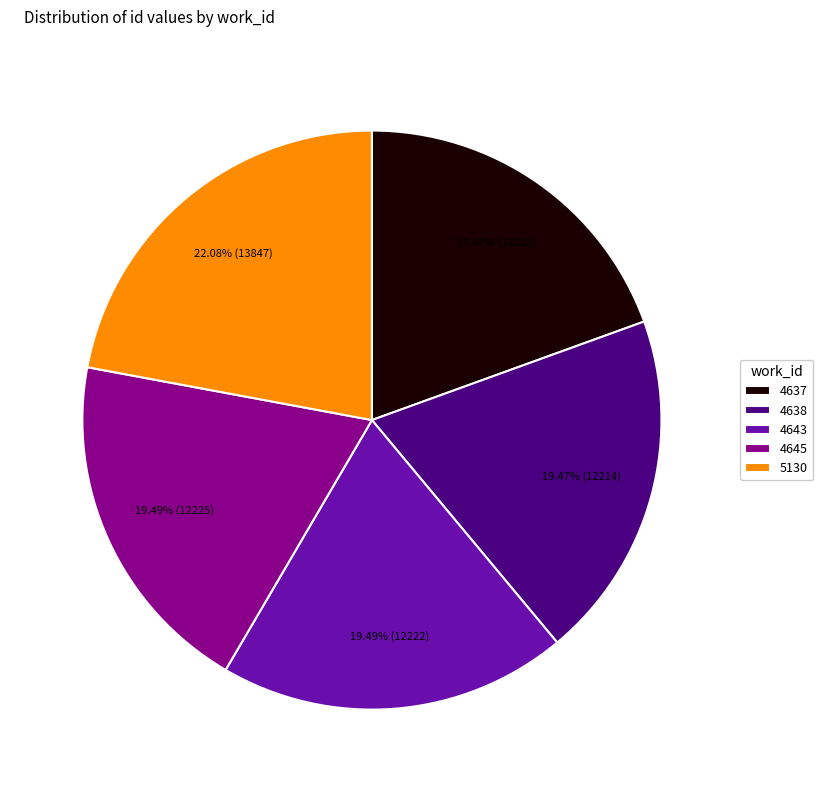

How many slices are in this pie chart?

5